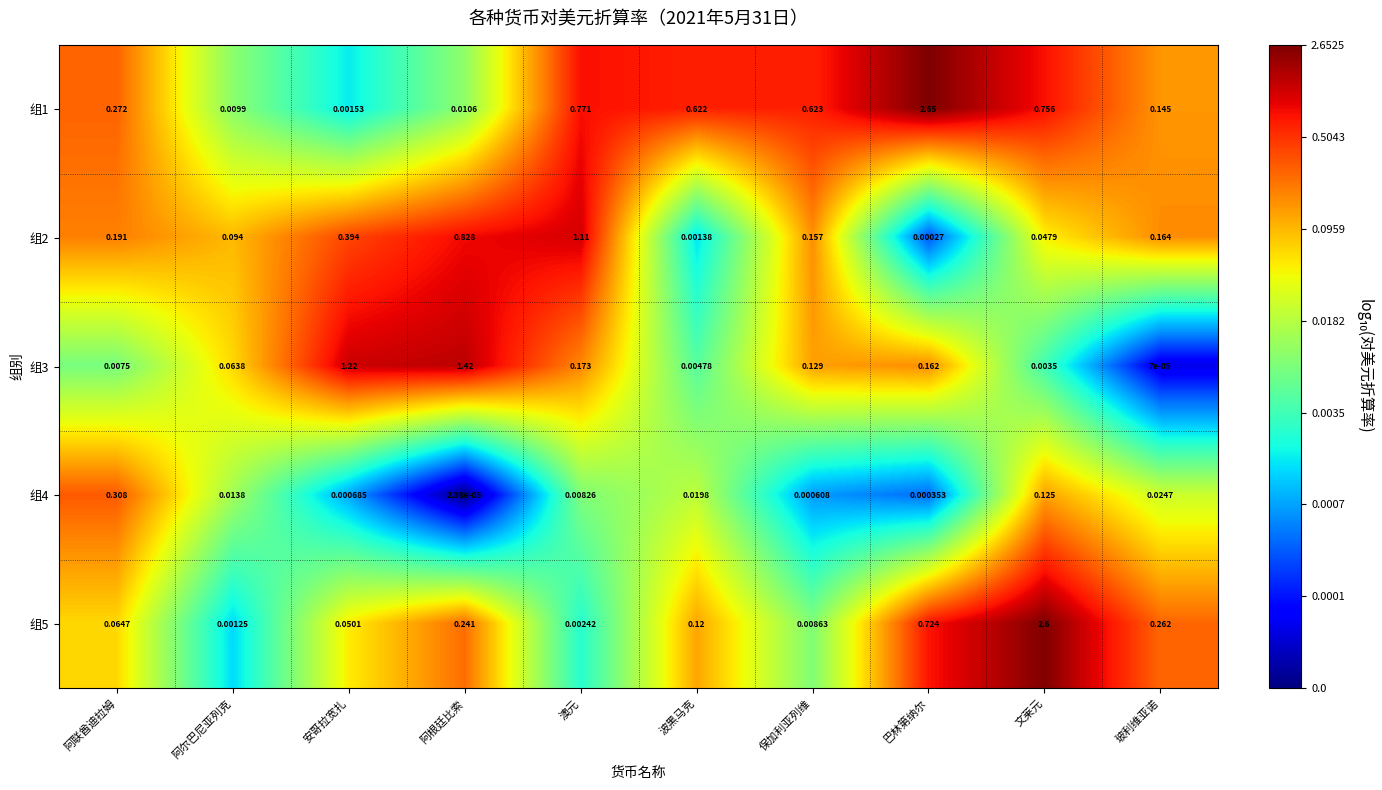

At which category does the chart reach its peak across all series?

巴林第纳尔